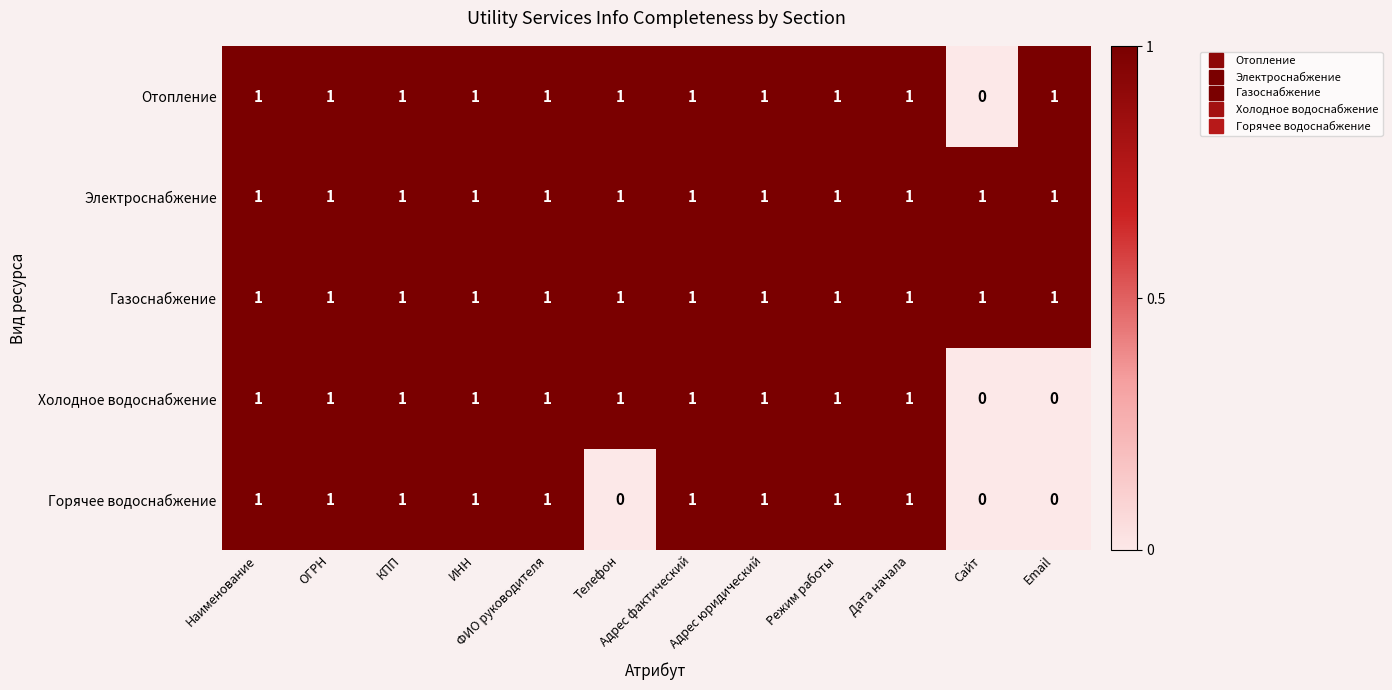

Is it true that Холодное водоснабжение equals 0 at Сайт?

True